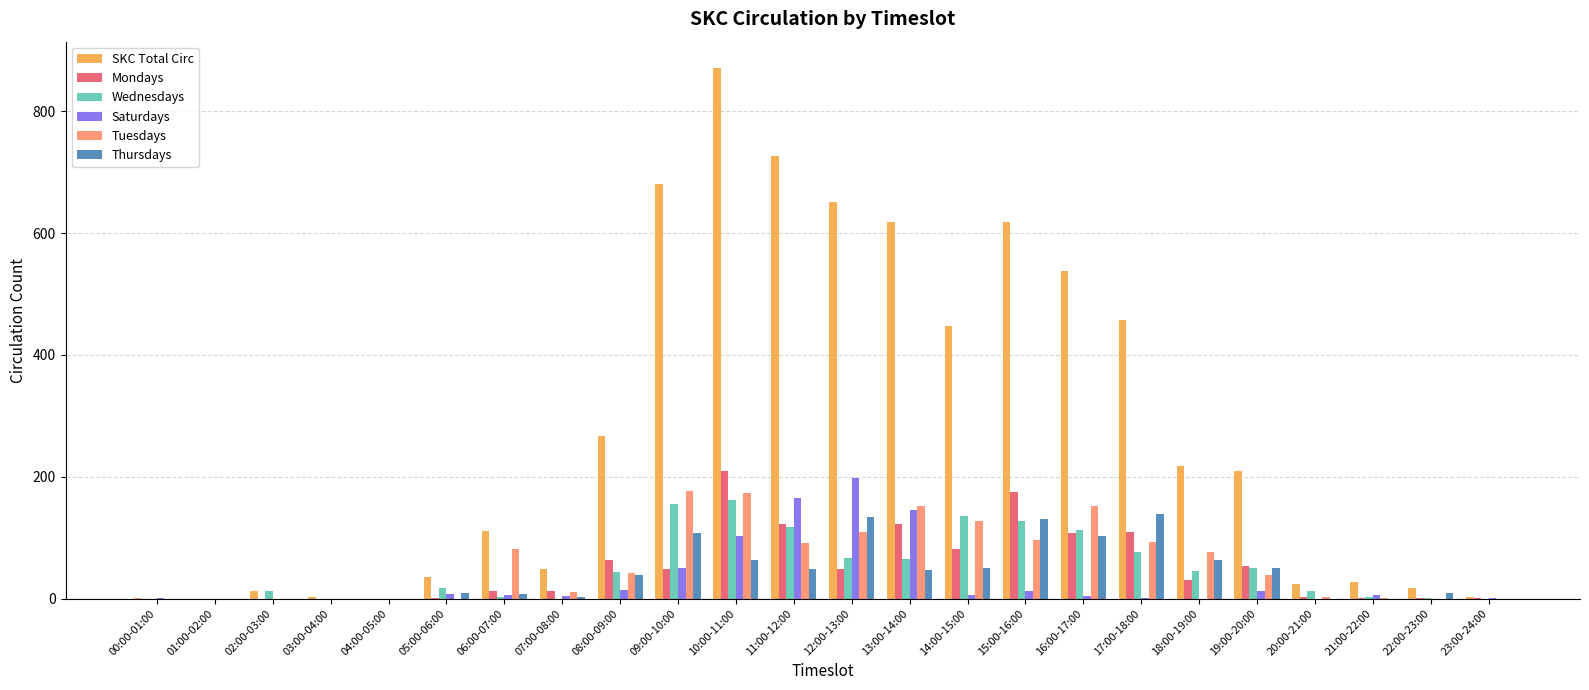

The Mondays series shows 81 at 11:00-12:00. True or false?

False